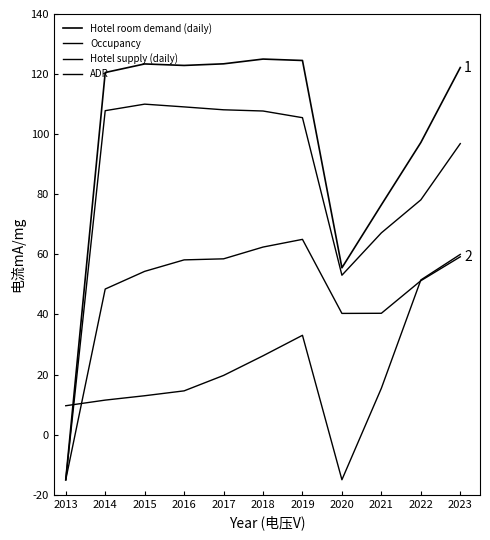

Does the chart display data point markers on the line(s)?

No